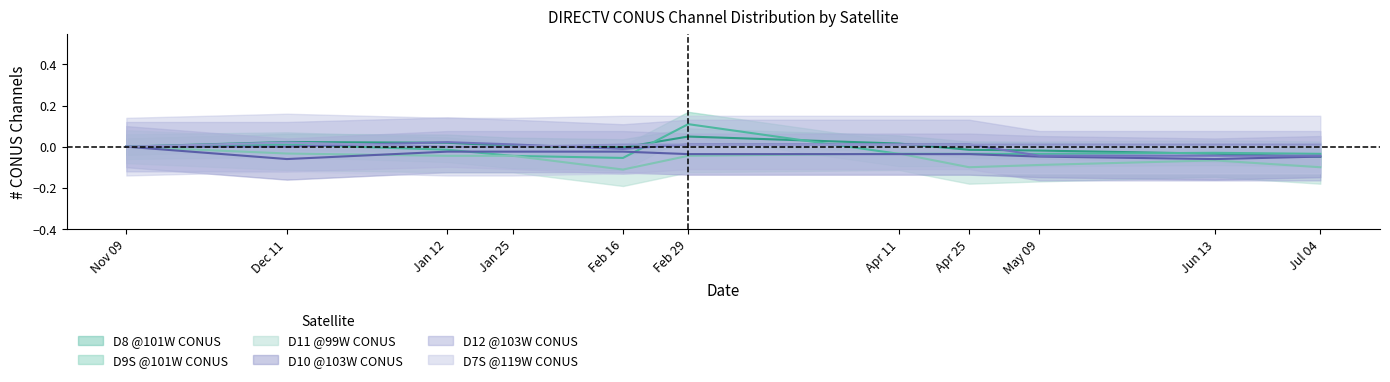

True or false: D11 @99W CONUS has a value of -0.0 at May 09.

False